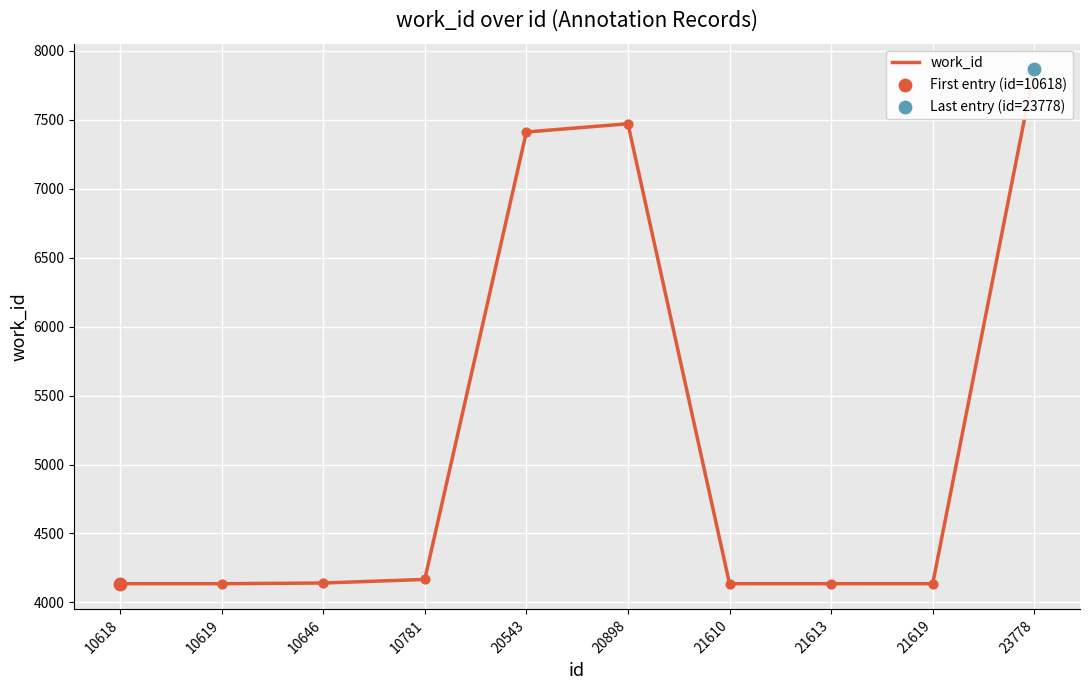

Between 20898 and 10781, which is larger?

20898